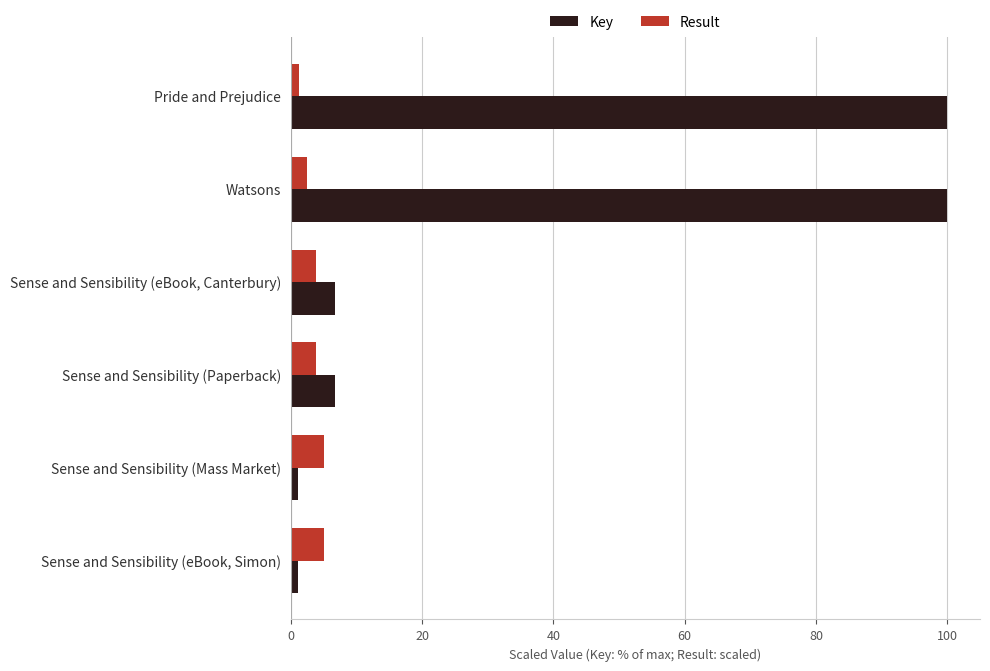

What is the approximate value of Key at Sense and Sensibility (Paperback)?

6.7